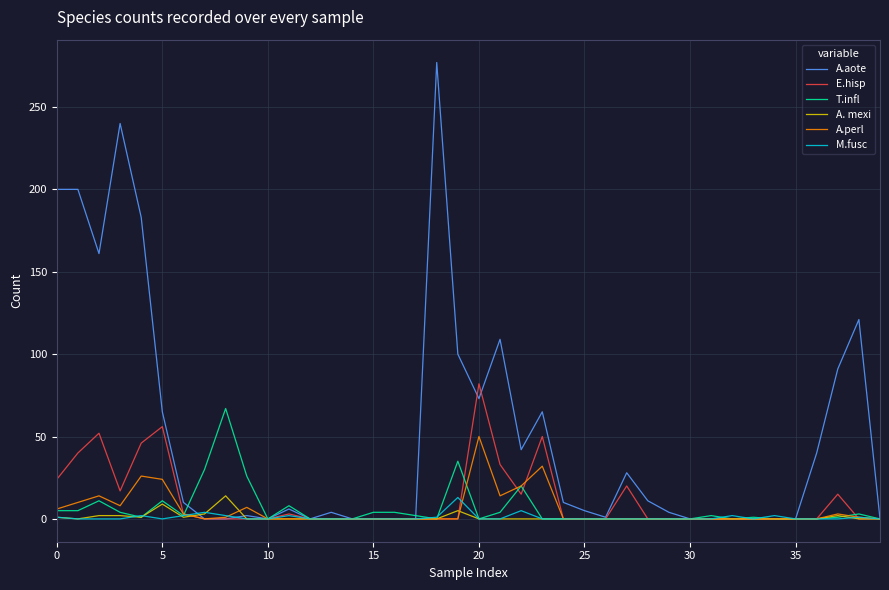

What is the greatest value displayed?

277